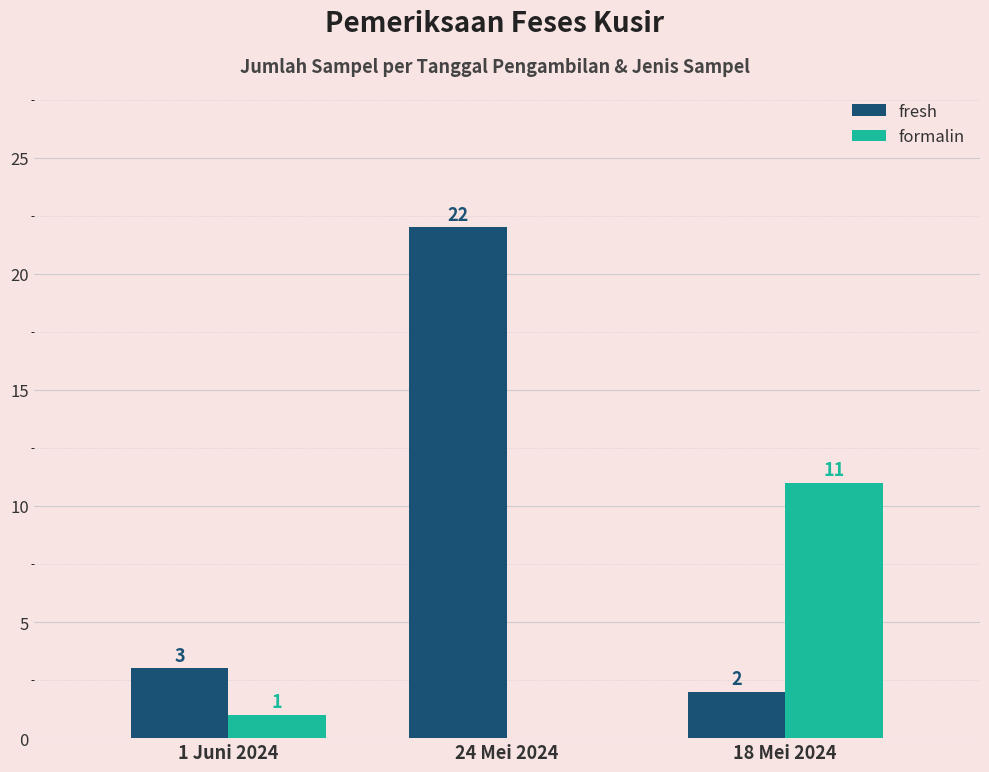

Which category has the highest value across all series?

24 Mei 2024